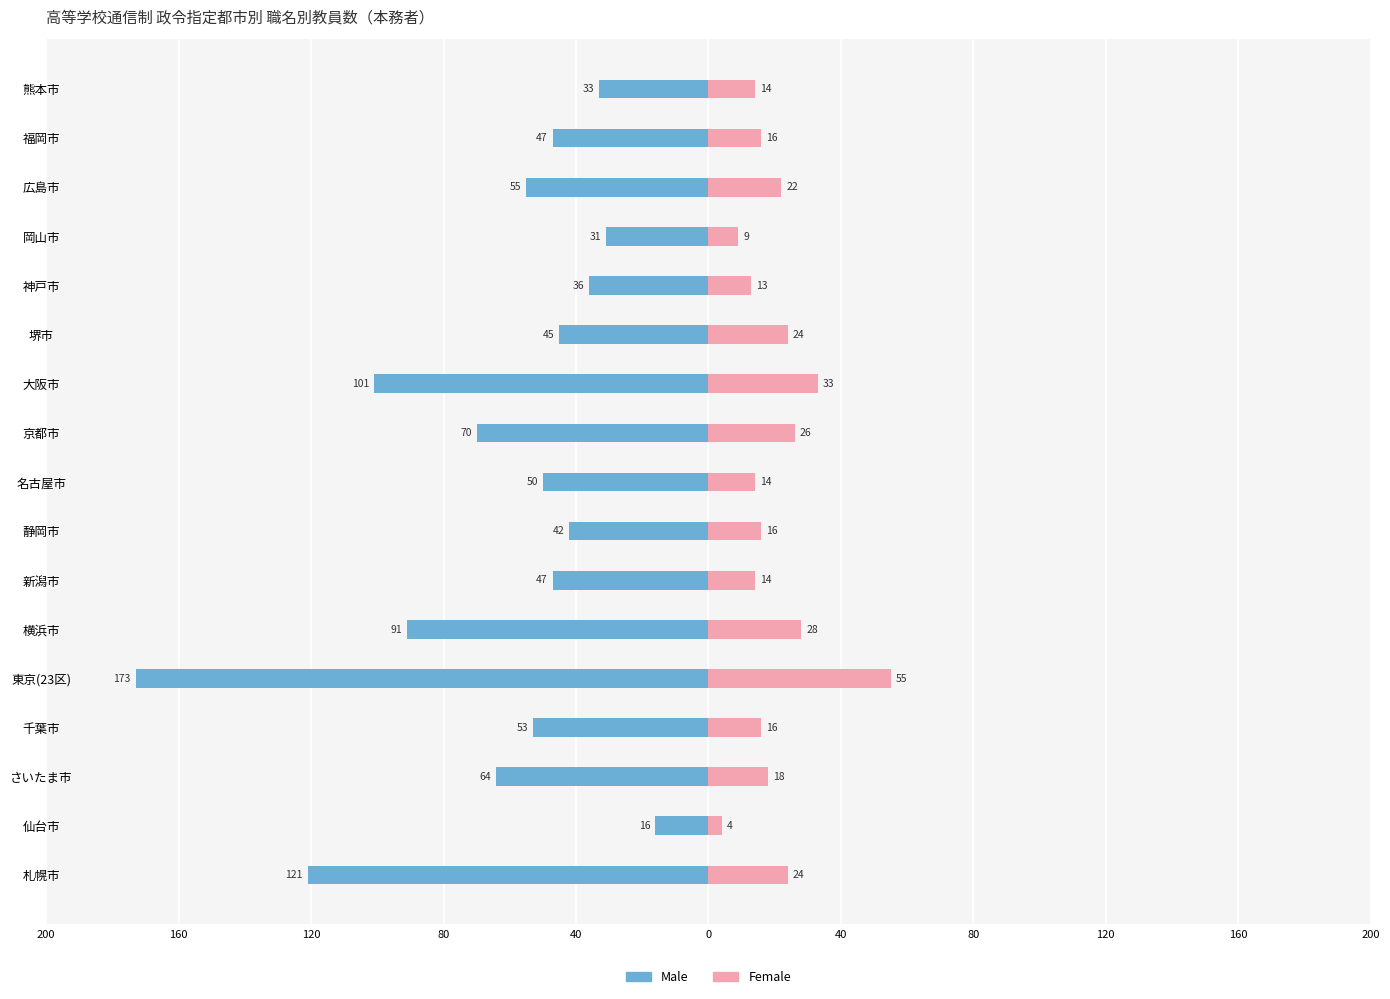

Reading left to right, transcribe all the data shown in this chart.

Male: -121	-16	-64	-53	-173	-91	-47	-42	-50	-70	-101	-45	-36	-31	-55	-47	-33
Female: 24	4	18	16	55	28	14	16	14	26	33	24	13	9	22	16	14